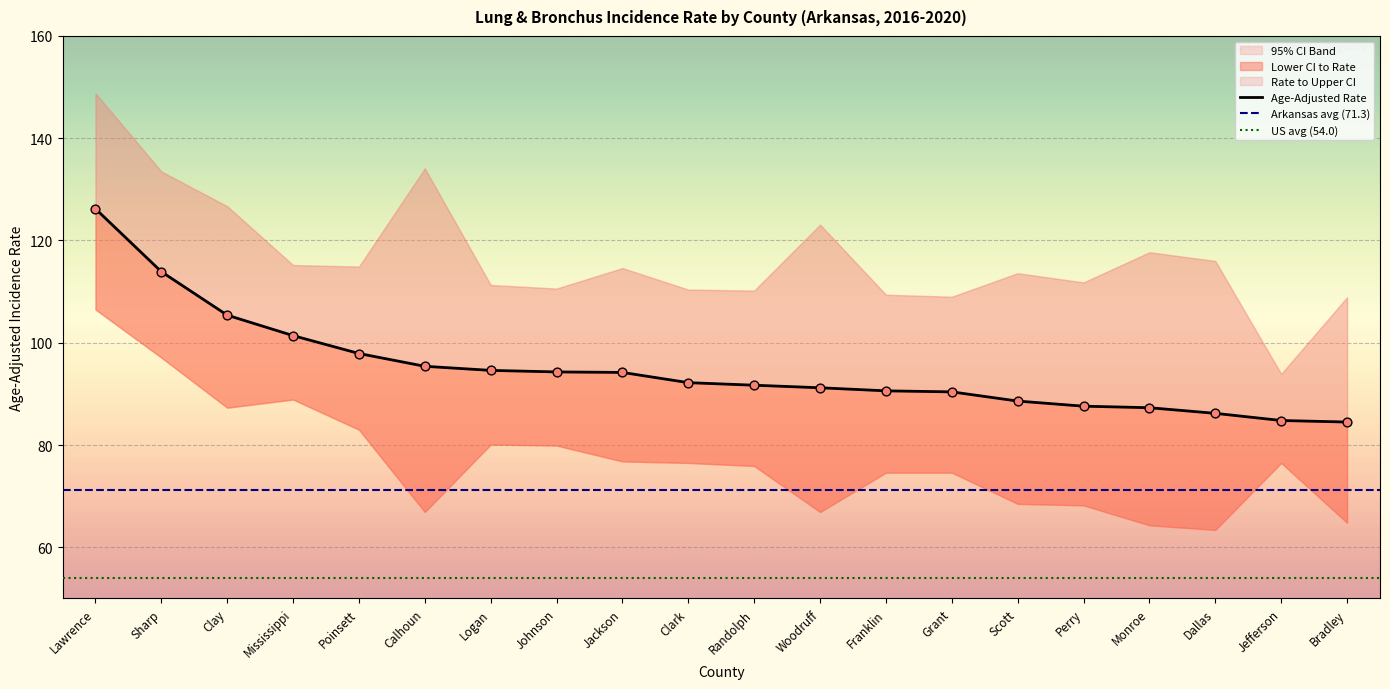

Which series contains the lowest Y value?

Lower 95% CI